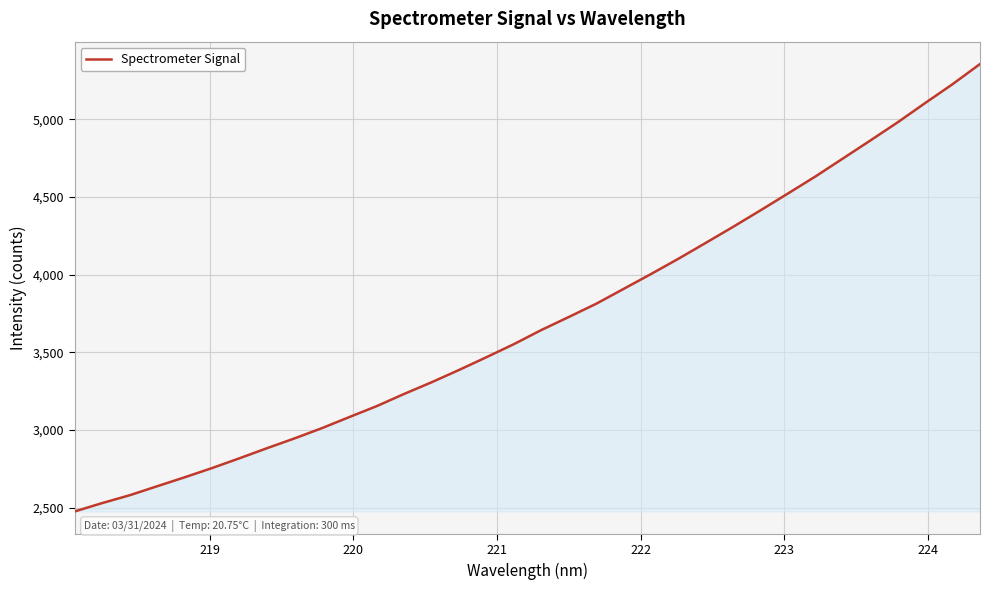

What is the difference between the maximum and minimum values?

2880.7